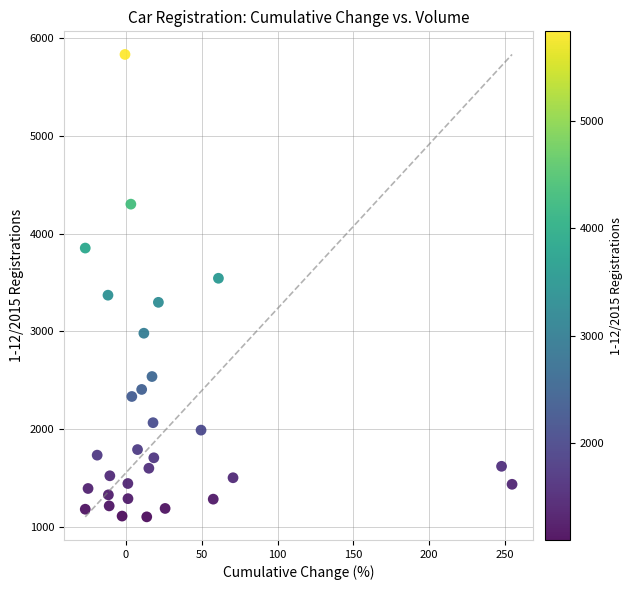

What is the range of Y values (max minus min)?

4729